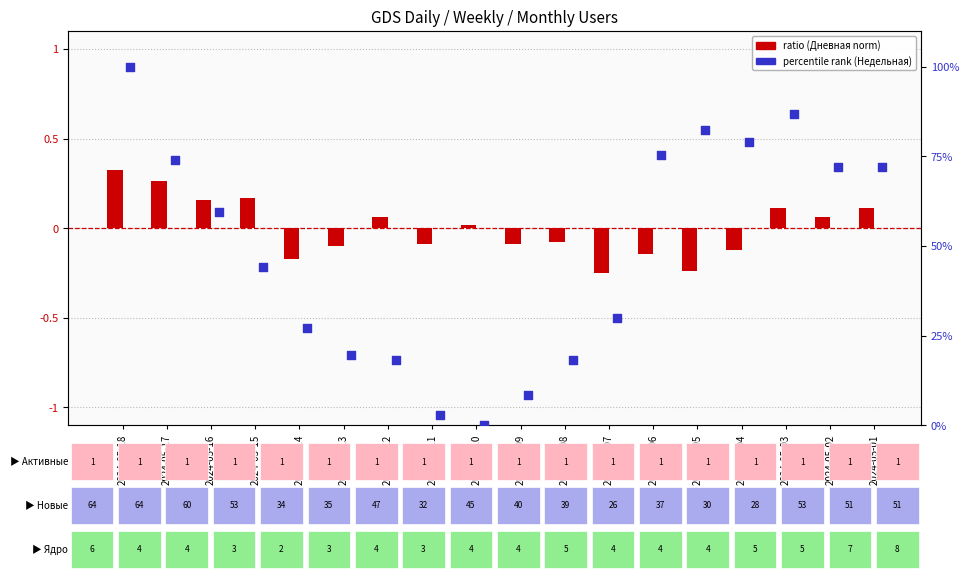

At which category is the sum across all series the highest?

2024-05-18